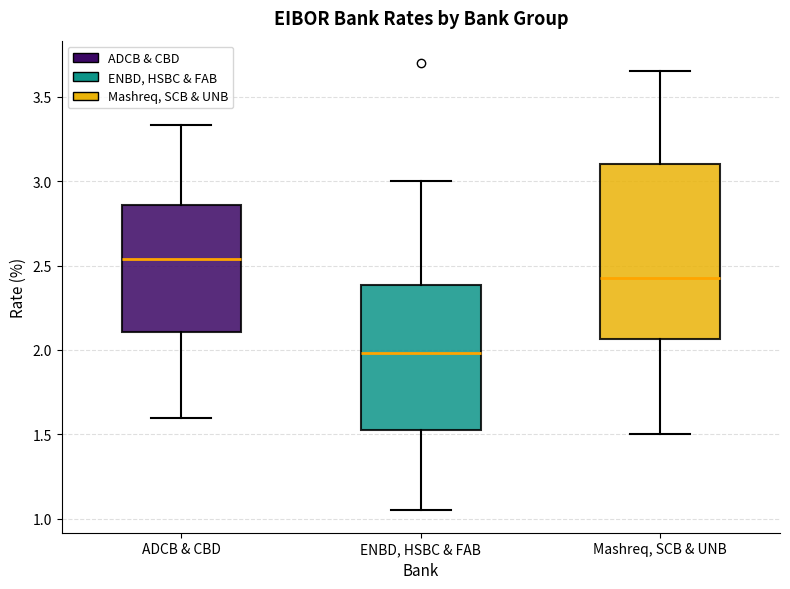

Comparing the boxes themselves (not the whiskers), which one is the tallest?

Mashreq, SCB & UNB